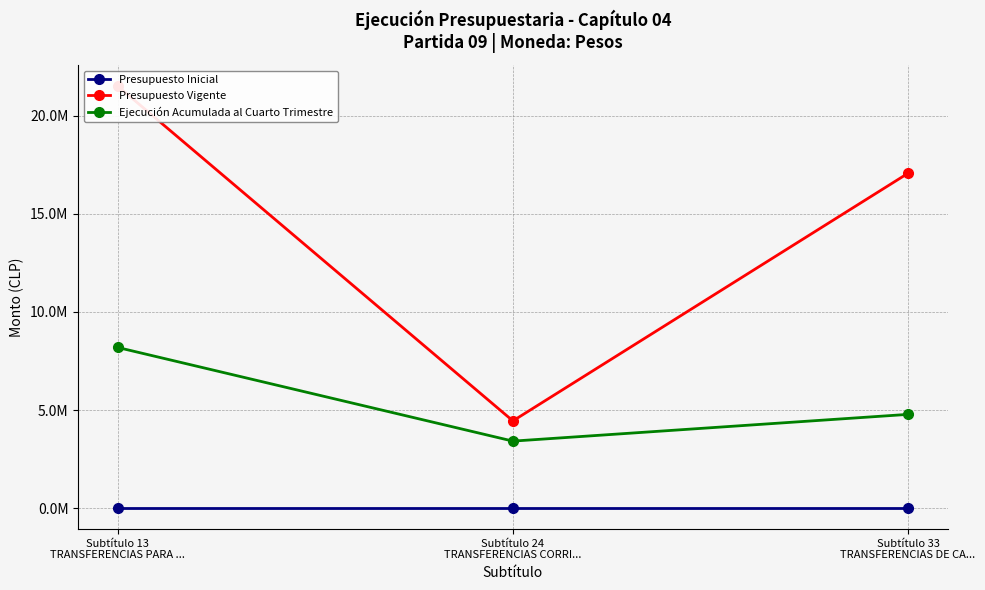

Reading right to left, transcribe all the data shown in this chart.

Presupuesto Inicial: Subtítulo 33
TRANSFERENCIAS DE CA...=0	Subtítulo 24
TRANSFERENCIAS CORRI...=0	Subtítulo 13
TRANSFERENCIAS PARA ...=0
Presupuesto Vigente: Subtítulo 33
TRANSFERENCIAS DE CA...=17077807	Subtítulo 24
TRANSFERENCIAS CORRI...=4444269	Subtítulo 13
TRANSFERENCIAS PARA ...=21522076
Ejecución Acumulada al Cuarto Trimestre: Subtítulo 33
TRANSFERENCIAS DE CA...=4777090	Subtítulo 24
TRANSFERENCIAS CORRI...=3412910	Subtítulo 13
TRANSFERENCIAS PARA ...=8190000